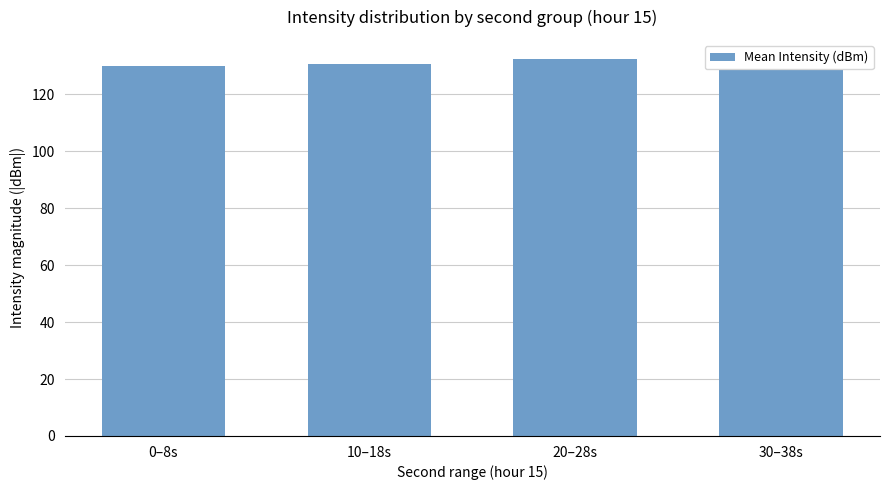

What is the change in value from 20–28s to 30–38s?

-4.0